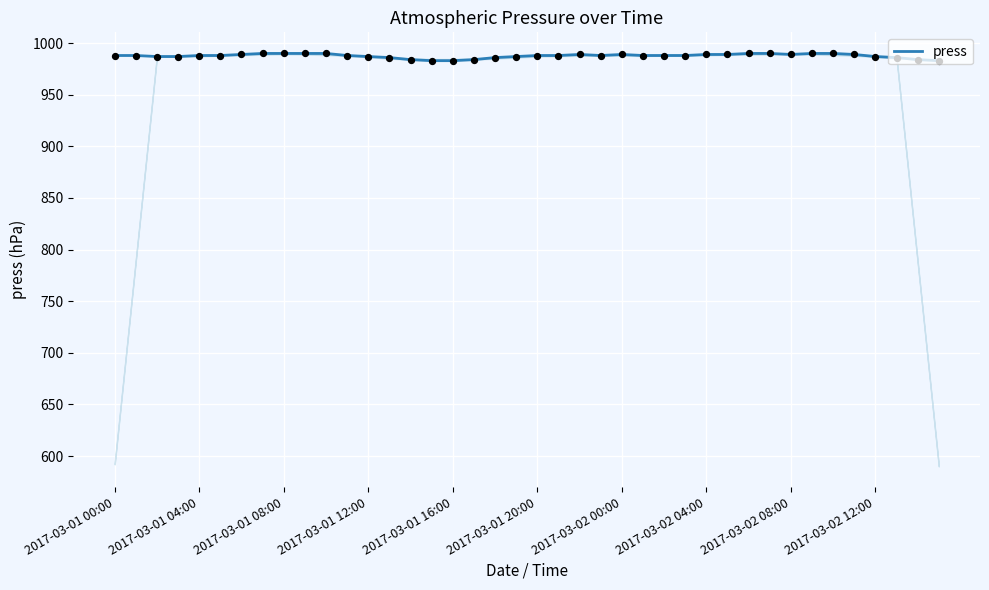

What is the minimum value for press?

983